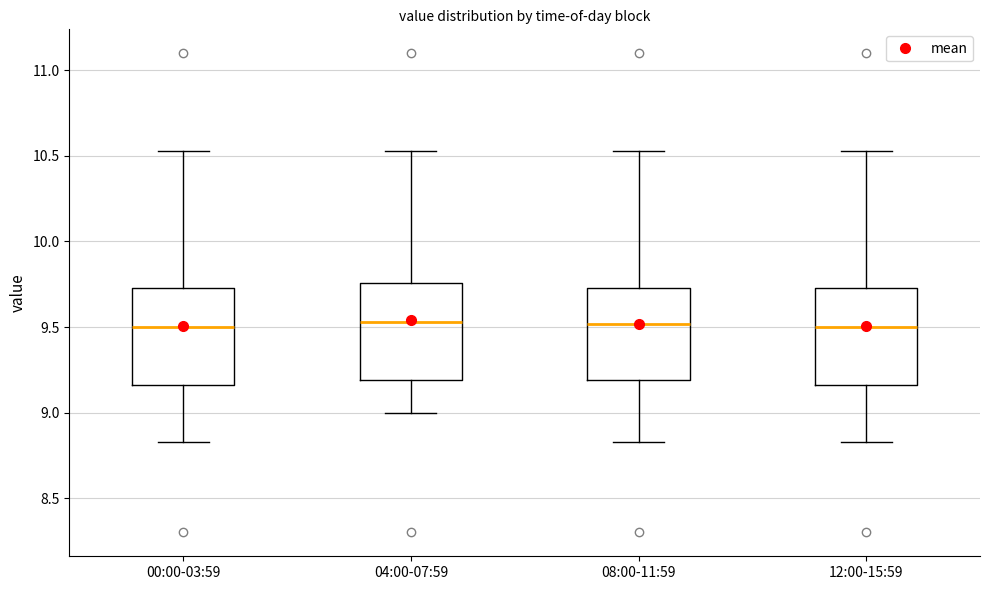

Reading left to right, read every box against the y-axis: the position of its median line, the range the box covers, and the ends of its whiskers. The values are not printed on the chart, so give them approximately, as read against the axis.

00:00-03:59: median 9.50, box 9.15 to 9.75, whiskers 8.85 to 10.55
04:00-07:59: median 9.55, box 9.20 to 9.75, whiskers 9.00 to 10.55
08:00-11:59: median 9.50, box 9.20 to 9.75, whiskers 8.85 to 10.55
12:00-15:59: median 9.50, box 9.15 to 9.75, whiskers 8.85 to 10.55